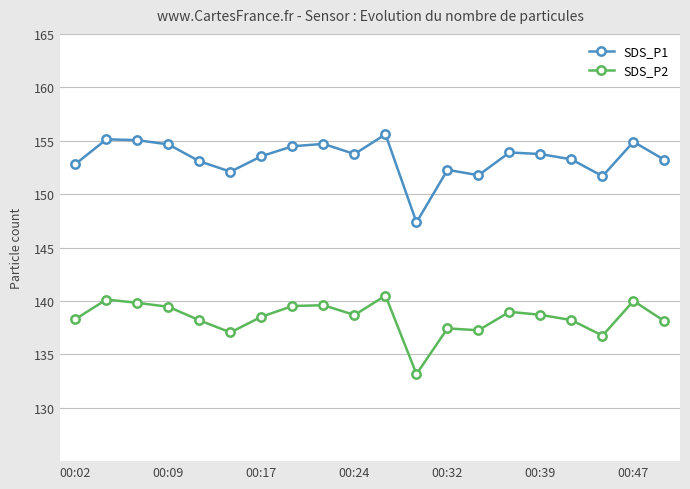

True or false: SDS_P2 has more than 2 points higher than both neighbors.

True